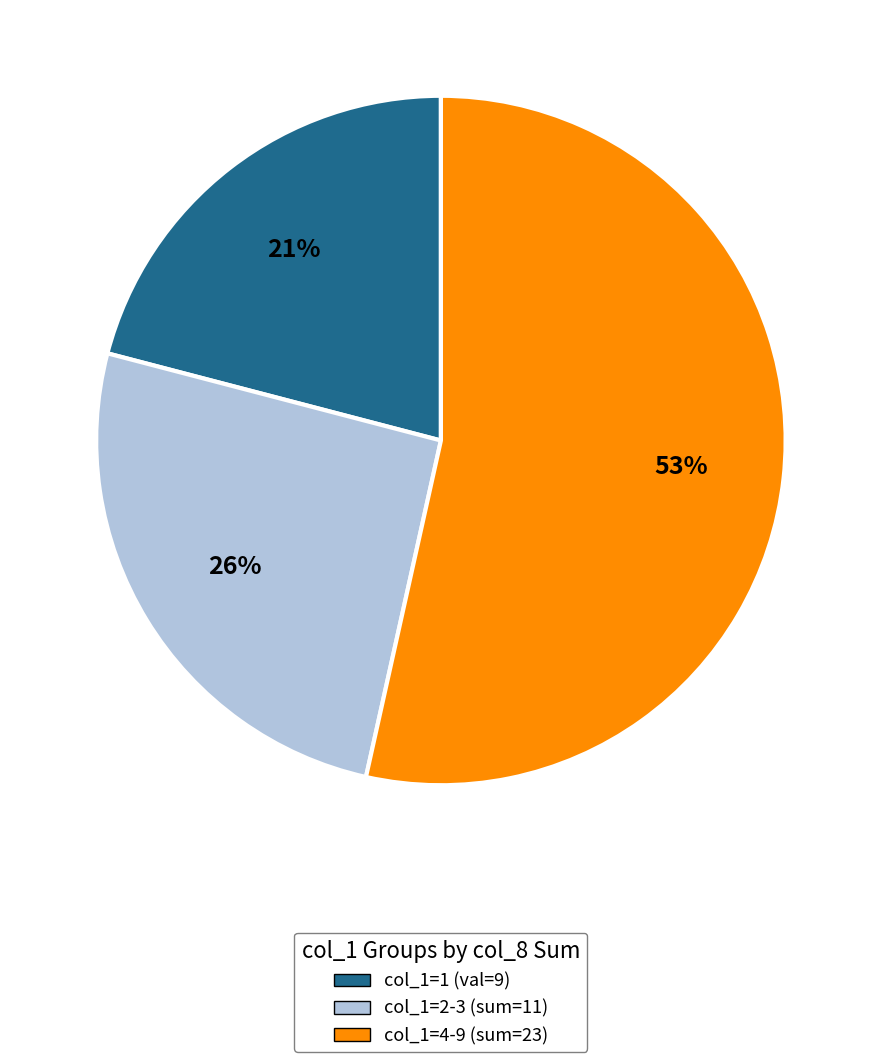

Is there any slice that represents more than half of the pie?

Yes